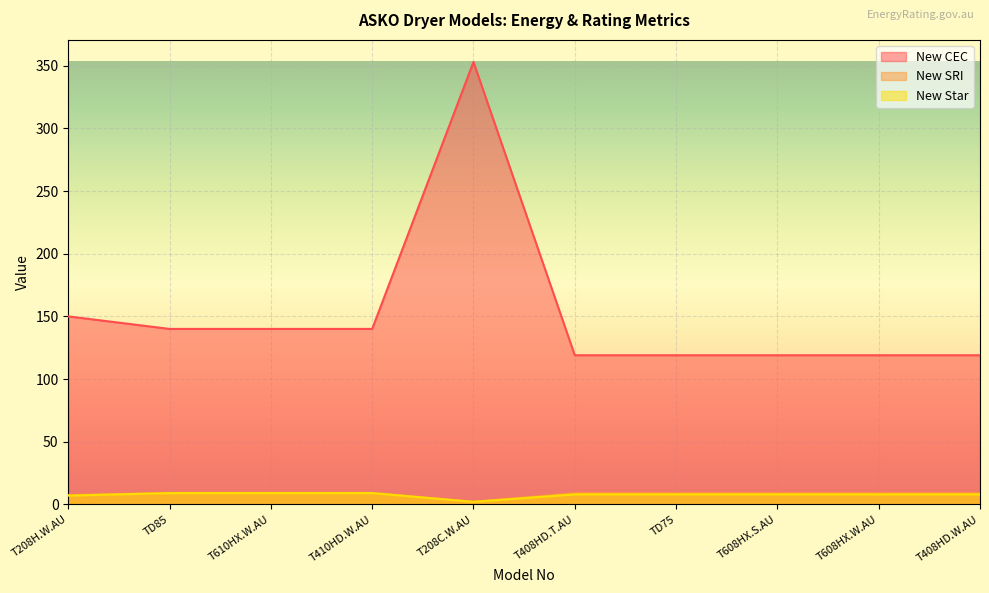

True or false: New SRI and New CEC cross at least once.

False